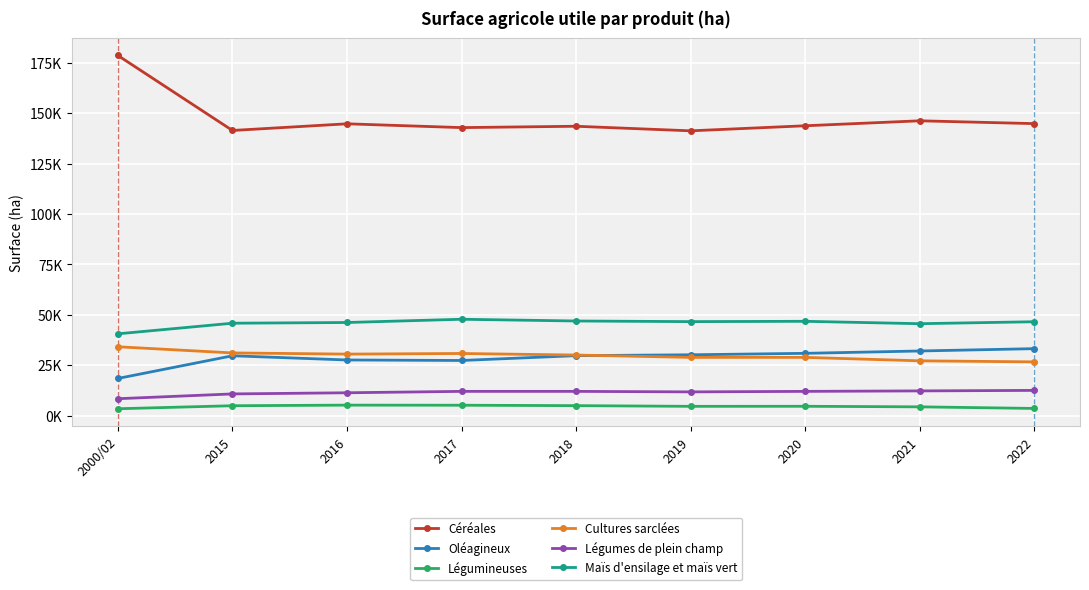

What is the sum of the Oléagineux values at 2017 and 2000/02?

45968.3